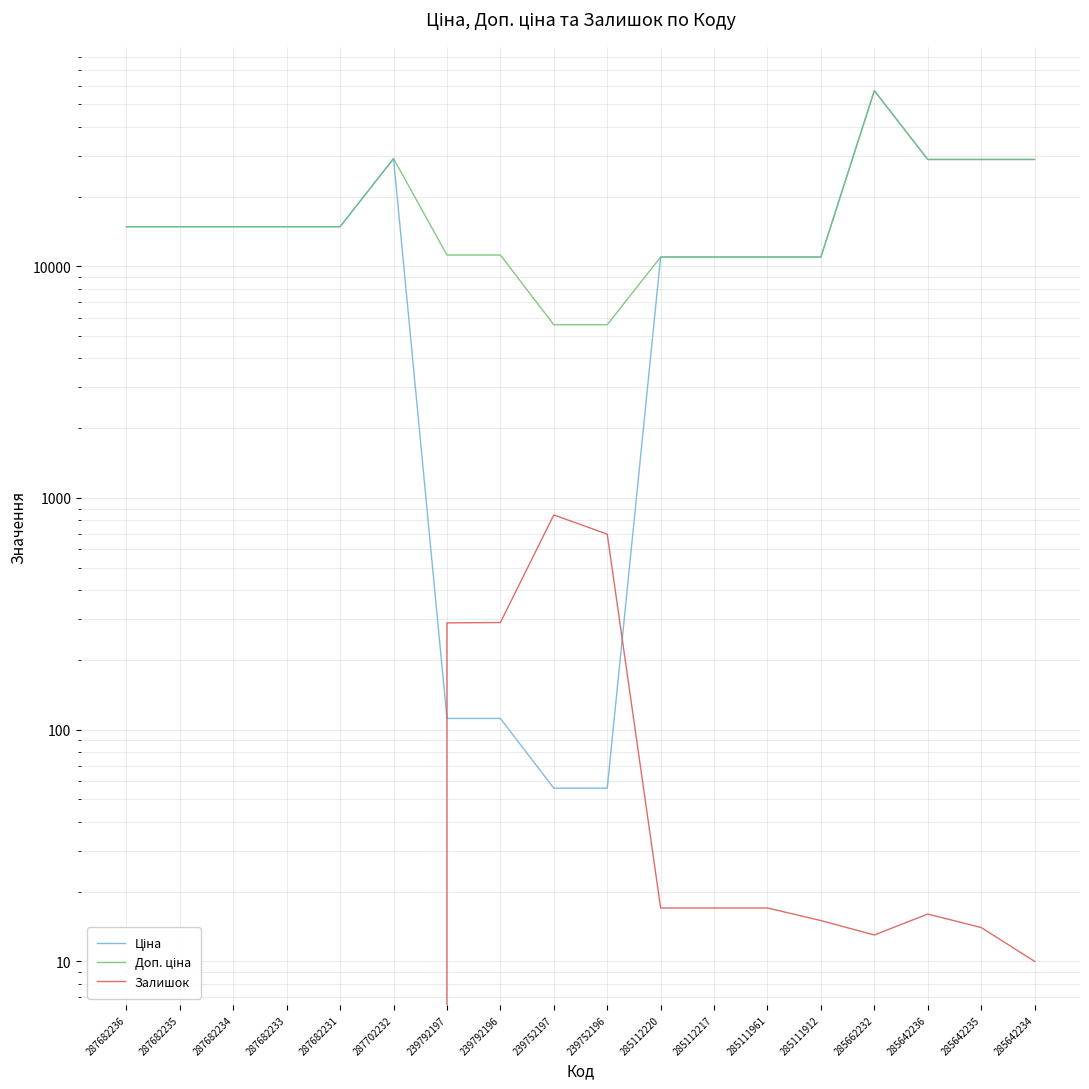

What is the sum of the Доп. ціна values at 239792196 and 285112220?

22146.4